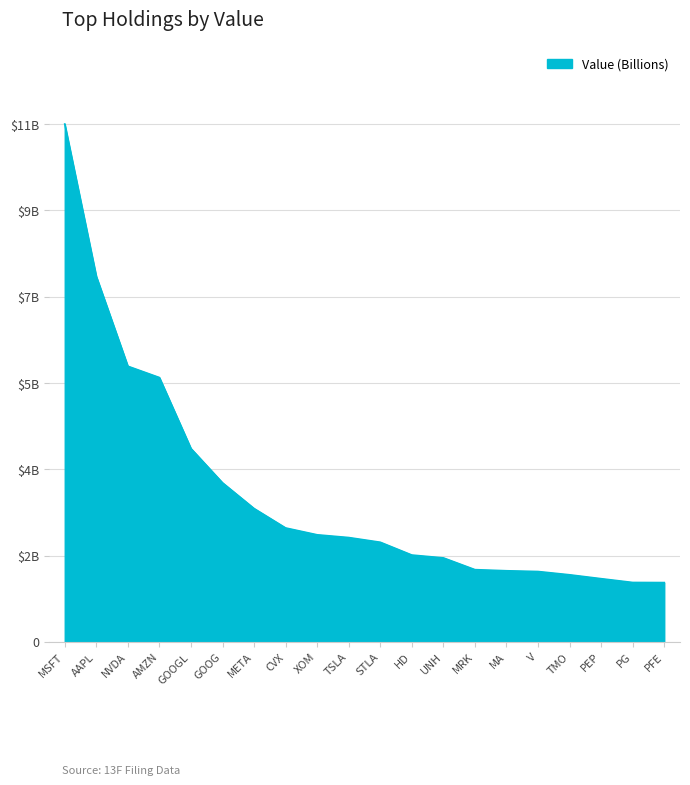

Reading left to right, what are all the values shown in this chart?

MSFT=10826223882	AAPL=7640303235	NVDA=5763213087	AMZN=5526507530	GOOGL=4042444725	GOOG=3326371885	META=2788859878	CVX=2382907354	XOM=2239957836	TSLA=2182518322	STLA=2084232815	HD=1816795468	UNH=1757161304	MRK=1511588813	MA=1488273985	V=1472552956	TMO=1403947769	PEP=1322625756	PG=1243473818	PFE=1241273126